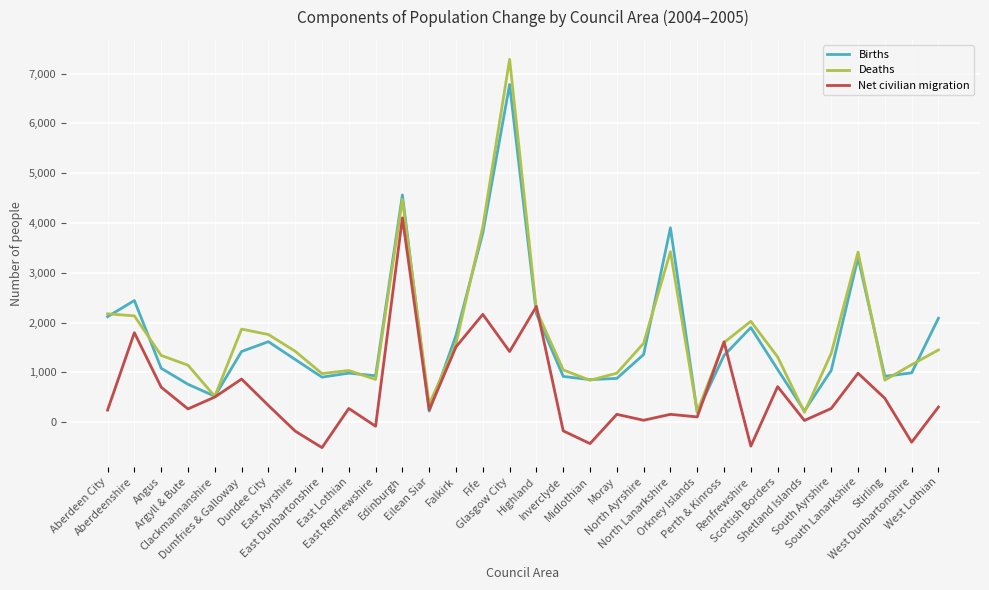

What is the smallest value displayed?

-514